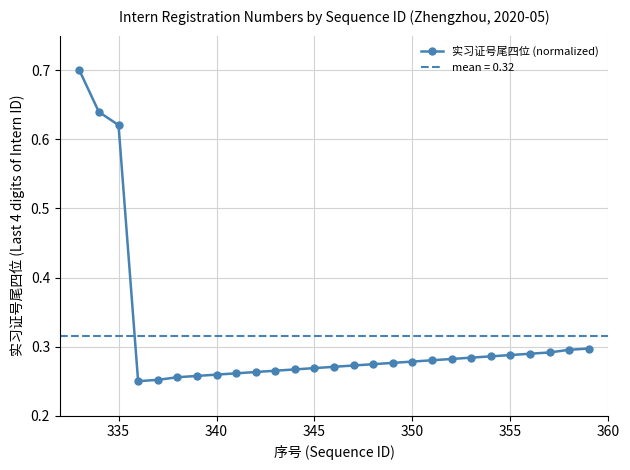

What is the highest value of the 实习证号尾四位 (normalized) series?

0.7